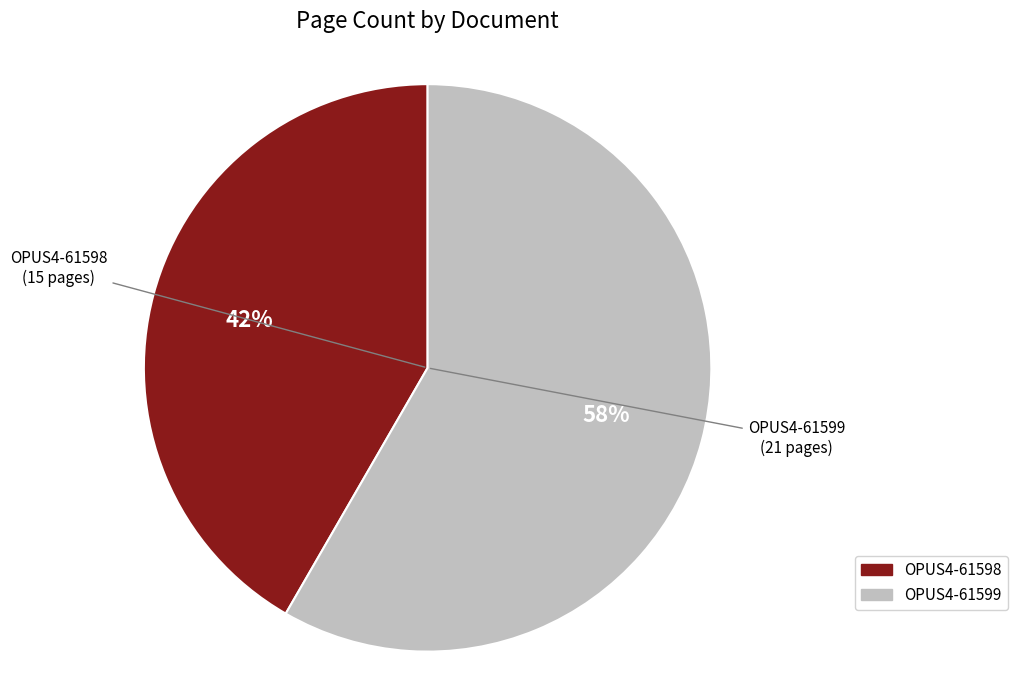

The OPUS4-61599 slice represents 49% of the pie. True or false?

False